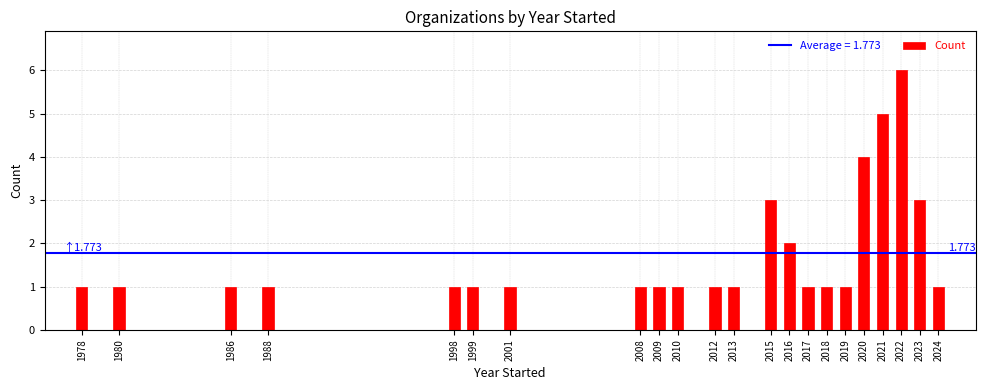

How many series are shown in this chart?

1